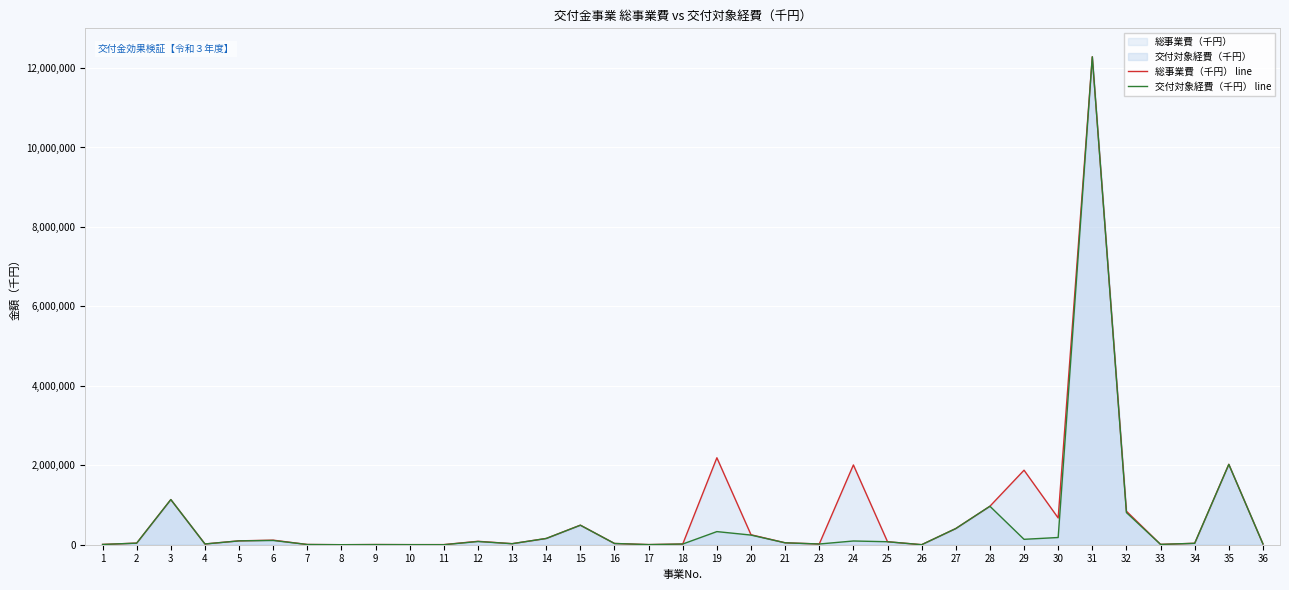

How many lines are shown in the chart?

2